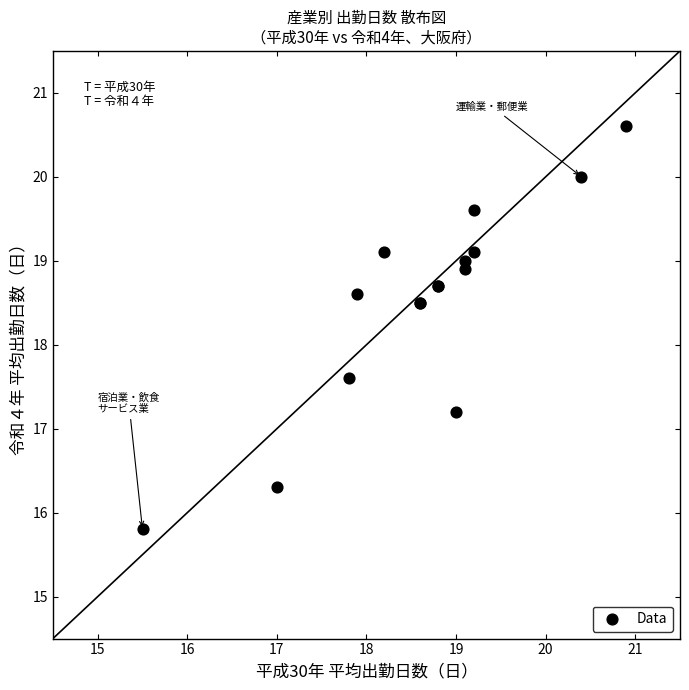

What Y value in the scatter plot is closest to 18?

17.6